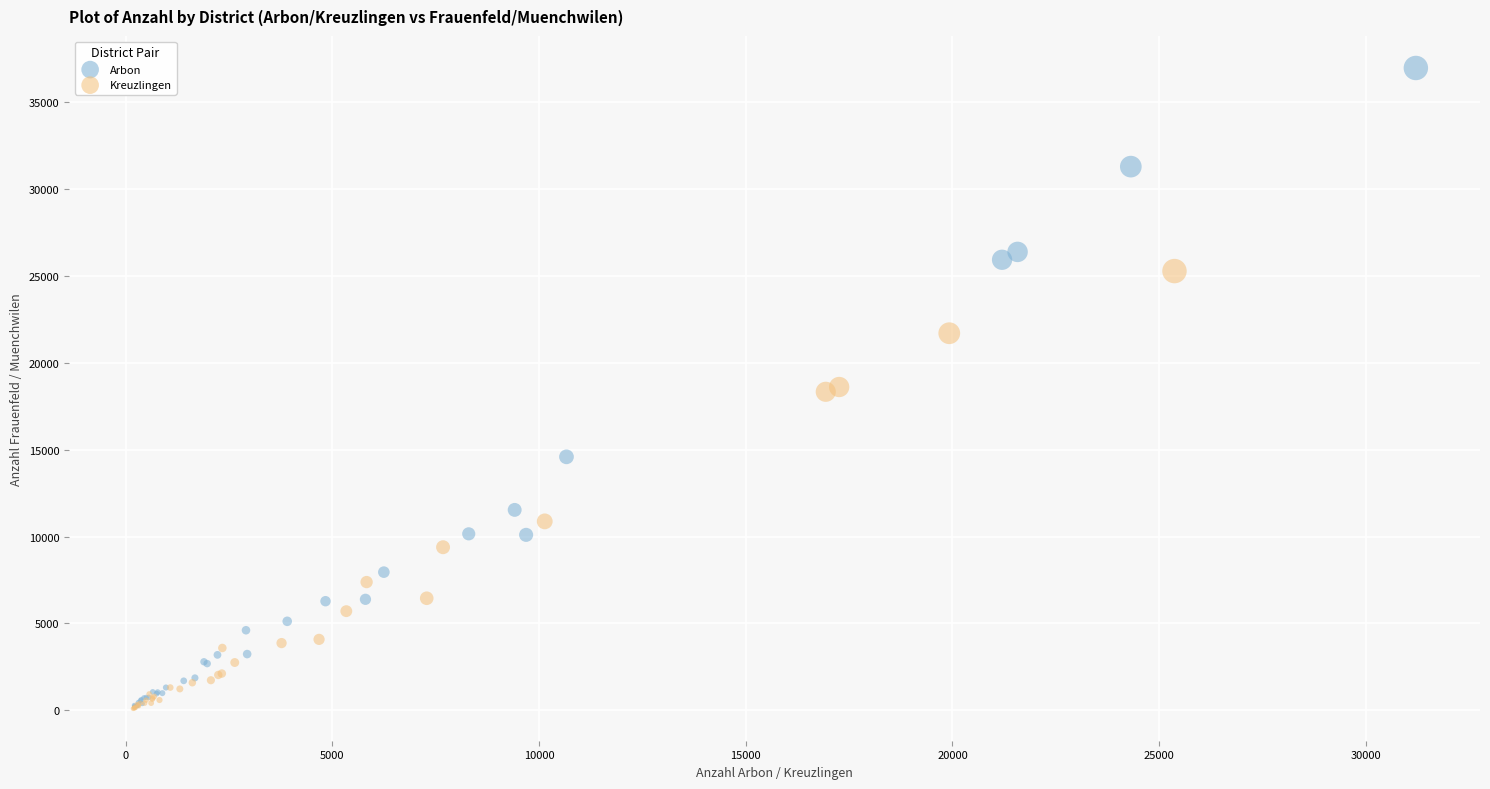

Which series has the widest spread of Y values?

Arbon